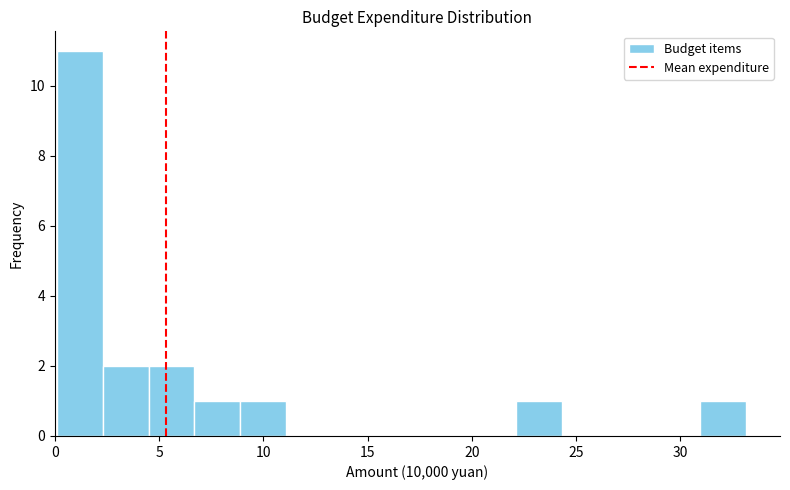

Which range on the x-axis has the tallest bar?

0.0 to 2.5